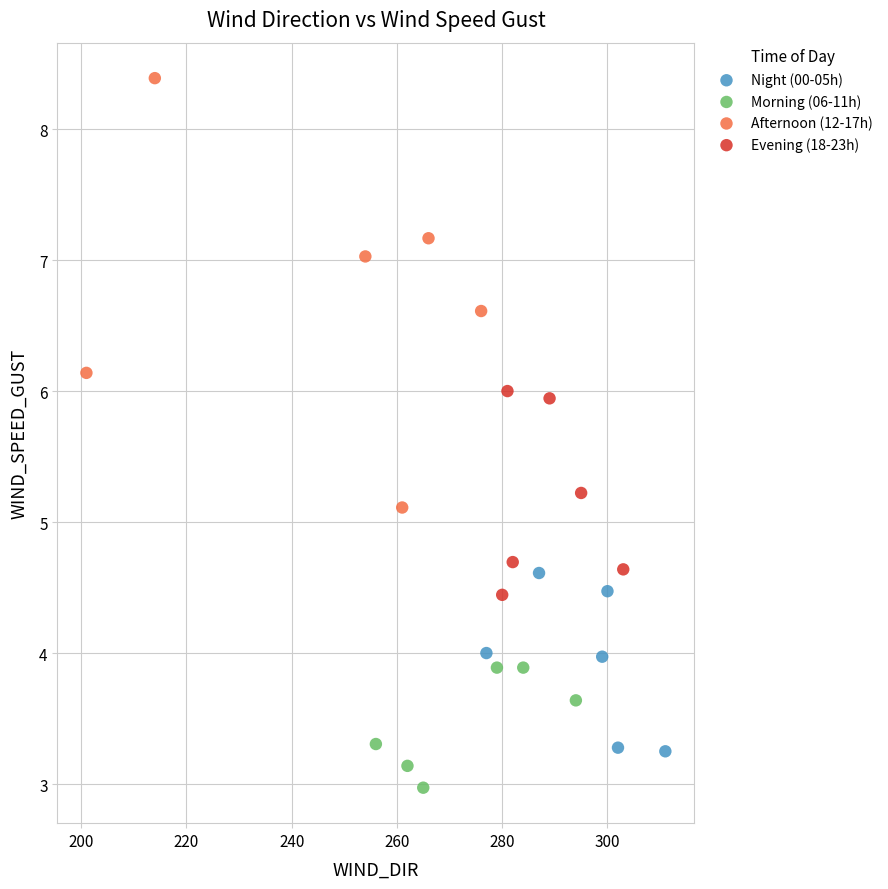

Which series reaches the minimum Y coordinate?

Morning (06-11h)